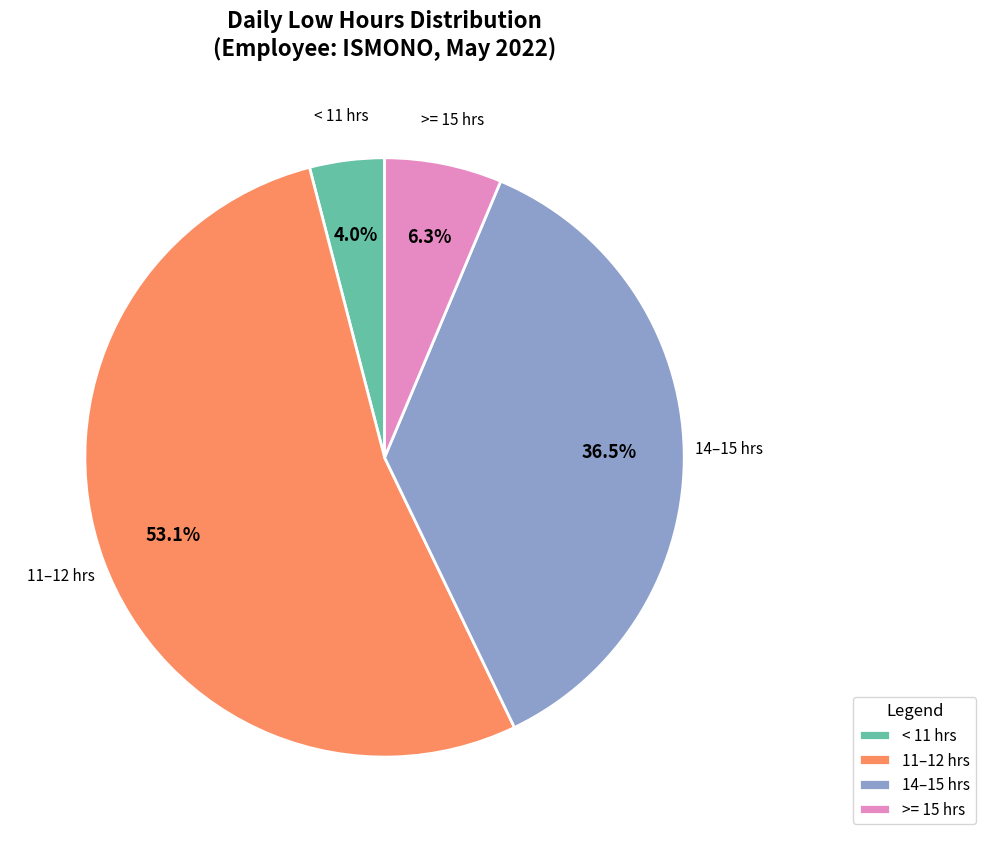

Rank the categories by value from highest to lowest.

11–12 hrs, 14–15 hrs, >= 15 hrs, < 11 hrs